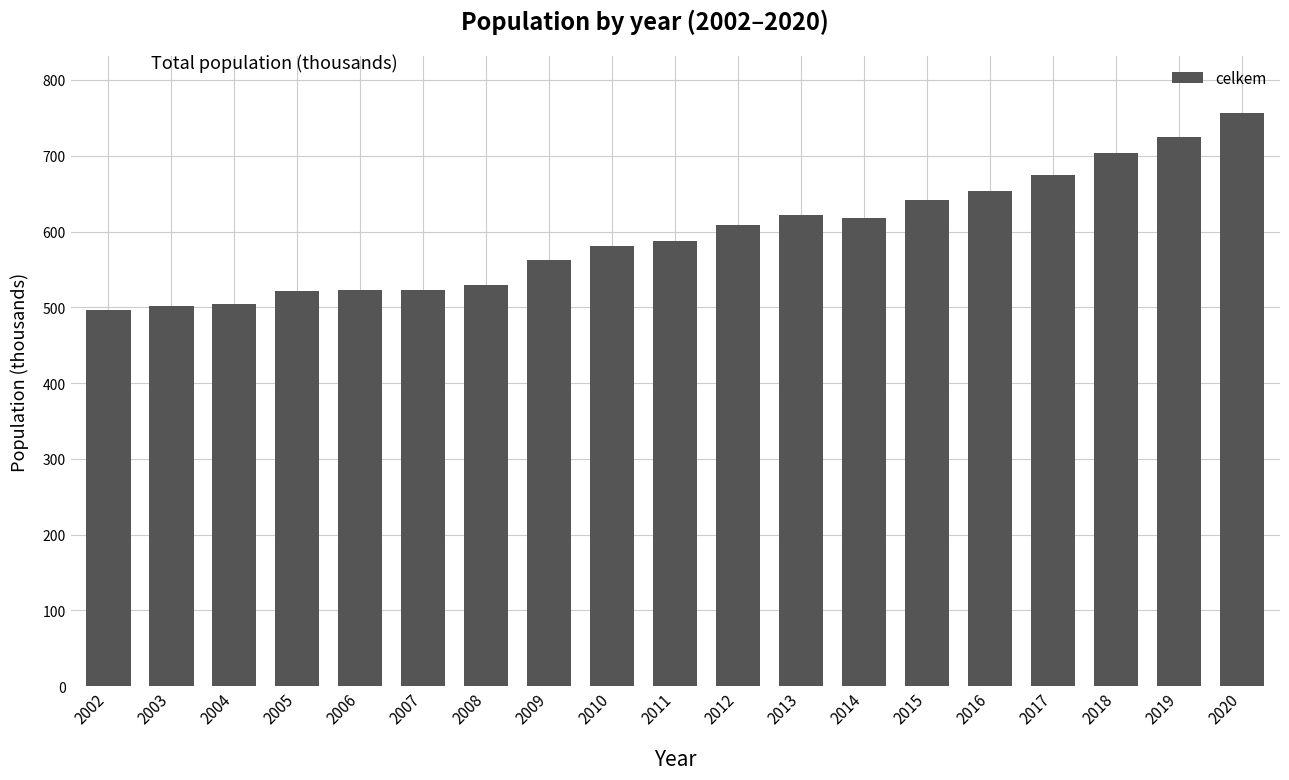

What is the sum of the values at 2014 and 2011?

1206